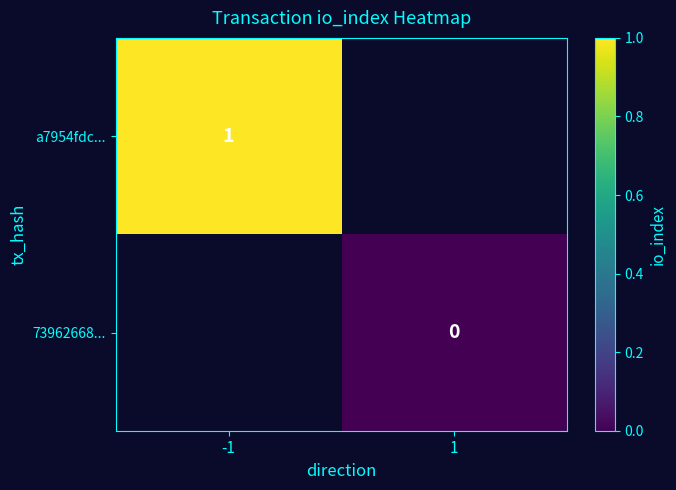

The value of a7954fdc... at -1 is 1. True or false?

True